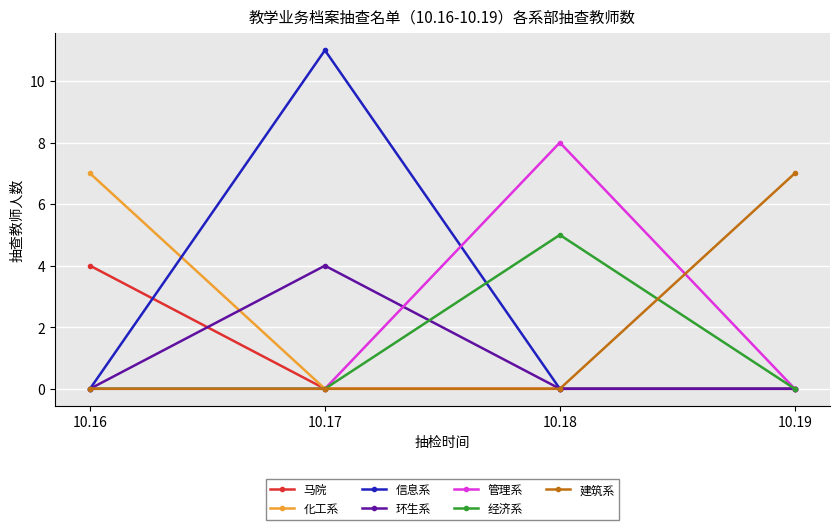

Is it true that 化工系 equals 2 at 10.17?

False